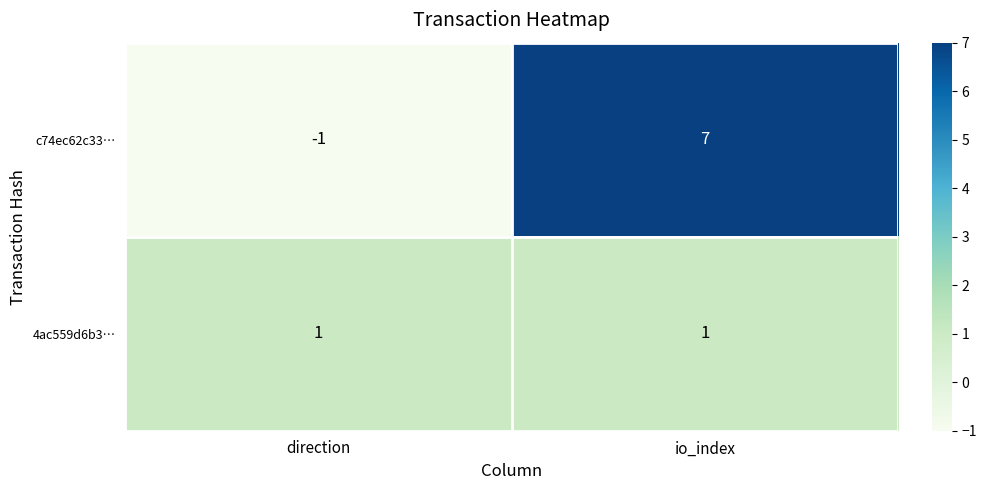

Reading right to left, list all the values displayed in this chart.

c74ec62c33…: 7	-1
4ac559d6b3…: 1	1